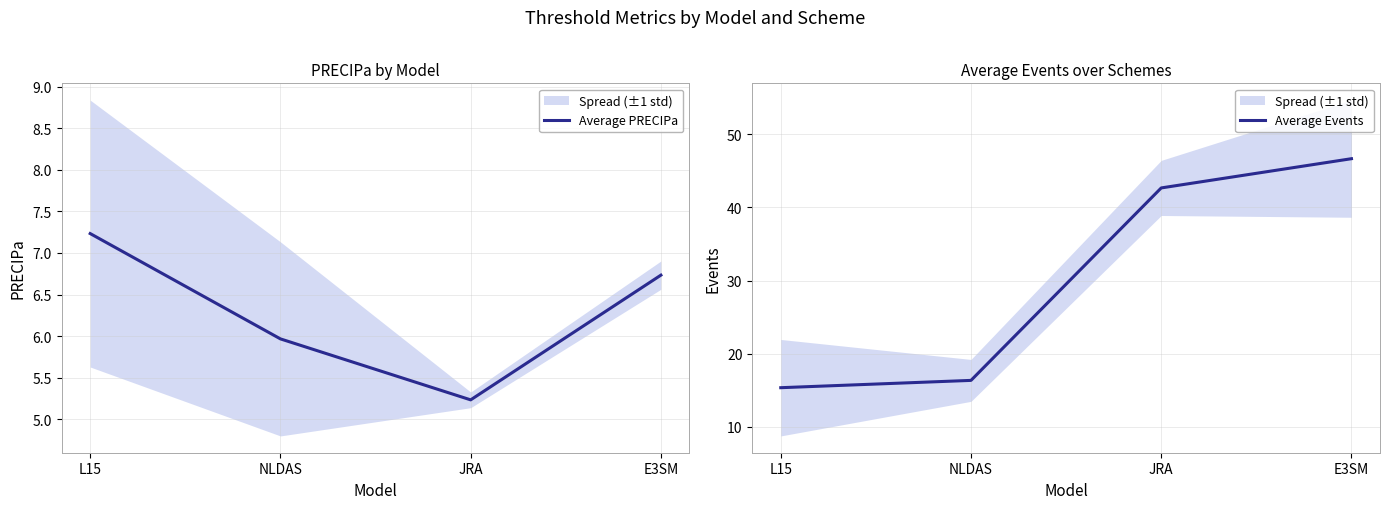

True or false: Average Events has more than 1 points higher than both neighbors.

False